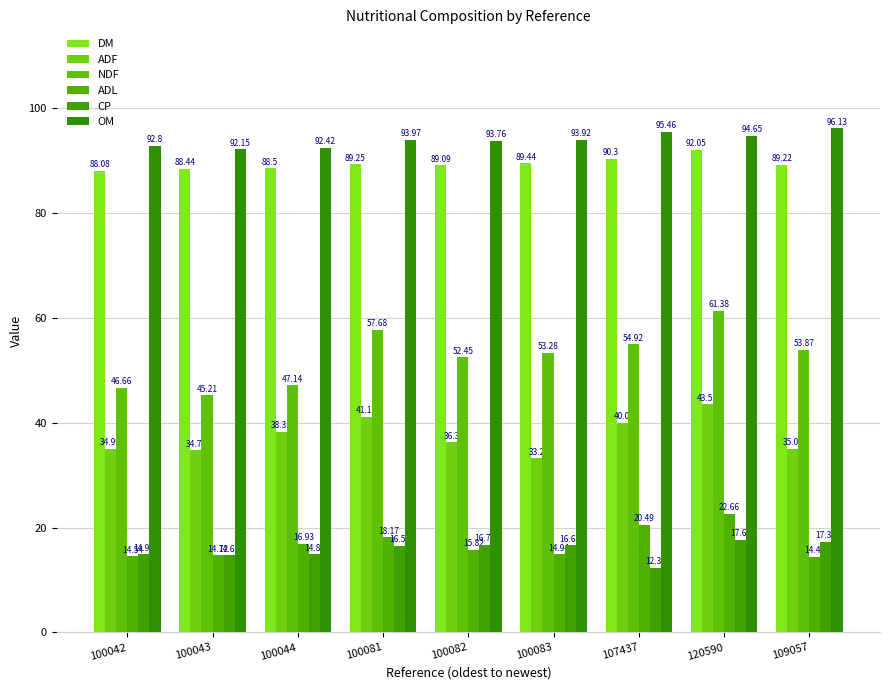

Reading left to right, list all the values displayed in this chart.

DM: 88.1	88.4	88.5	89.2	89.1	89.4	90.3	92.0	89.2
ADF: 35.0	34.8	38.3	41.2	36.3	33.2	40.0	43.5	35.0
NDF: 46.7	45.2	47.1	57.7	52.5	53.3	54.9	61.4	53.9
ADL: 14.5	14.7	16.9	18.2	15.8	14.9	20.5	22.7	14.4
CP: 14.9	14.7	14.9	16.6	16.8	16.6	12.3	17.7	17.3
OM: 92.8	92.2	92.4	94.0	93.8	93.9	95.5	94.7	96.1